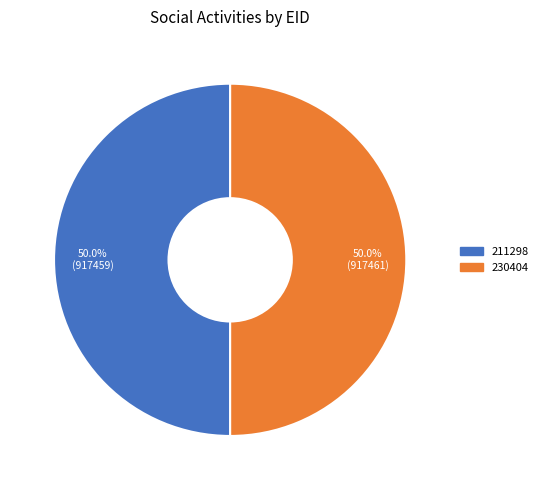

To the nearest percent, what is the combined percentage of 230404 and 211298?

100%